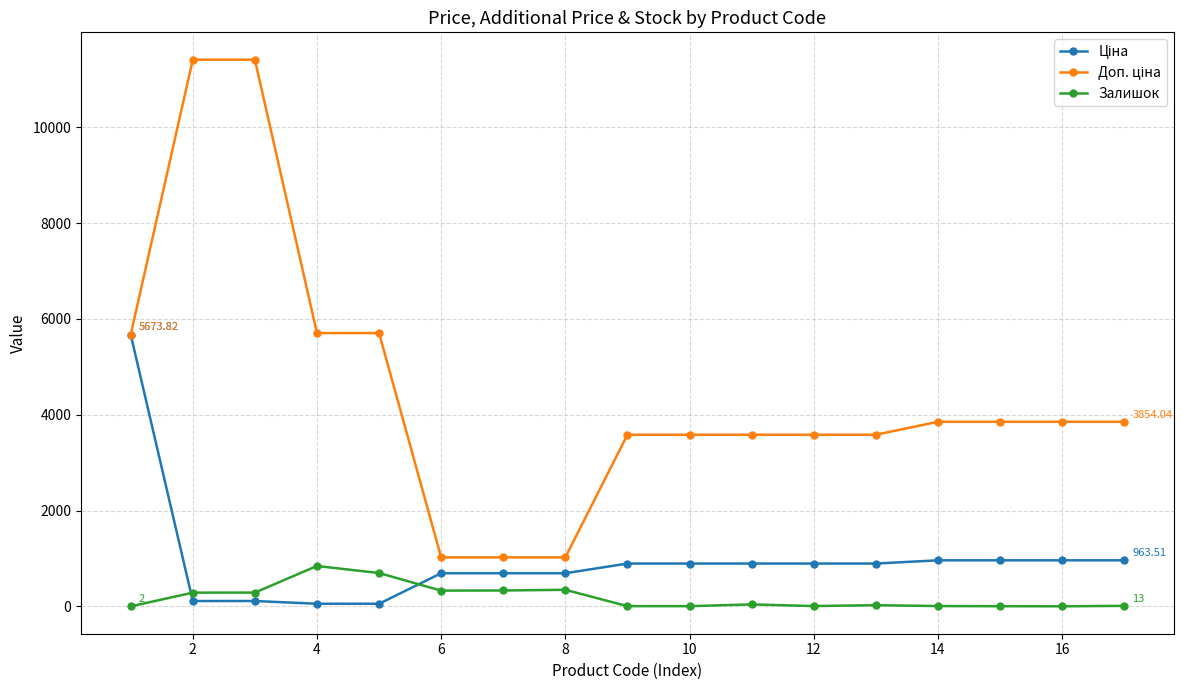

How many categories are shown in the chart?

17